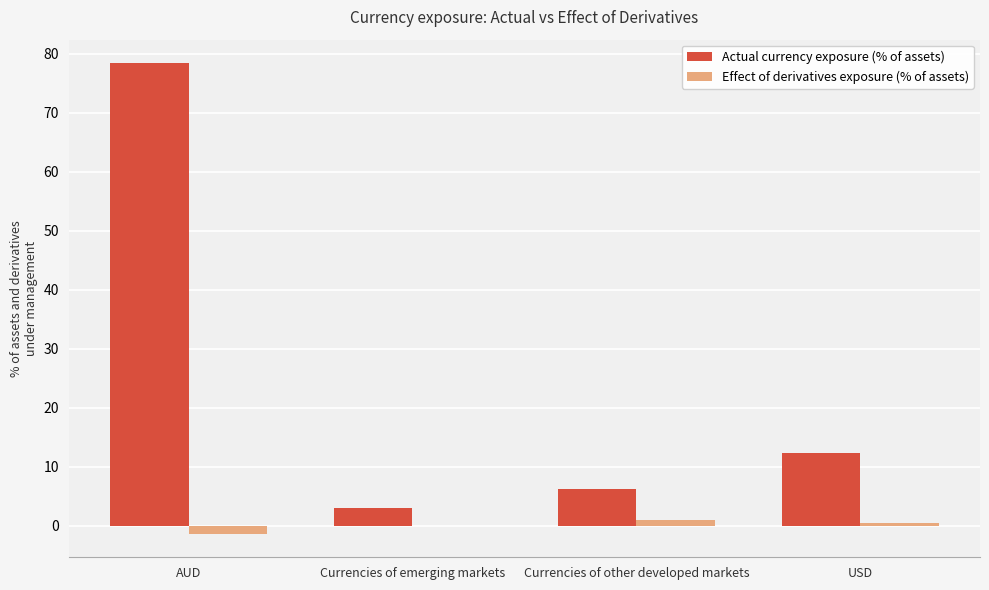

What is the highest value of the Actual currency exposure (% of assets) series?

78.4